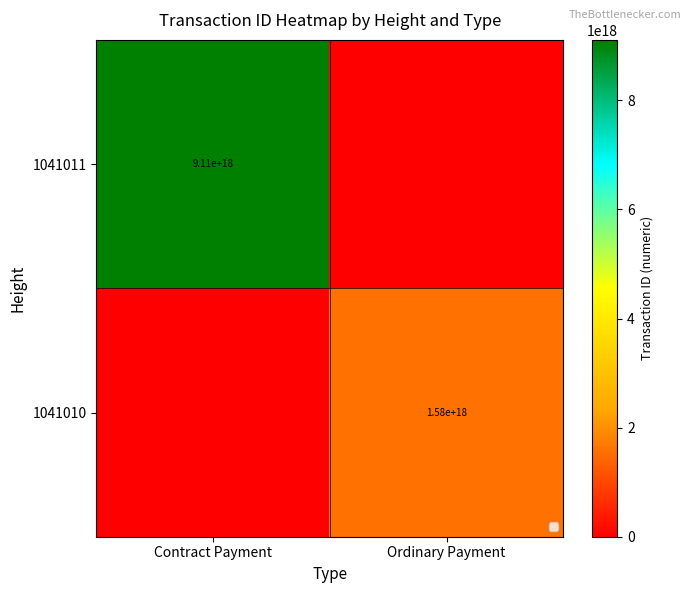

The value of 1041011 at Contract Payment is 9110000000000000000. True or false?

True